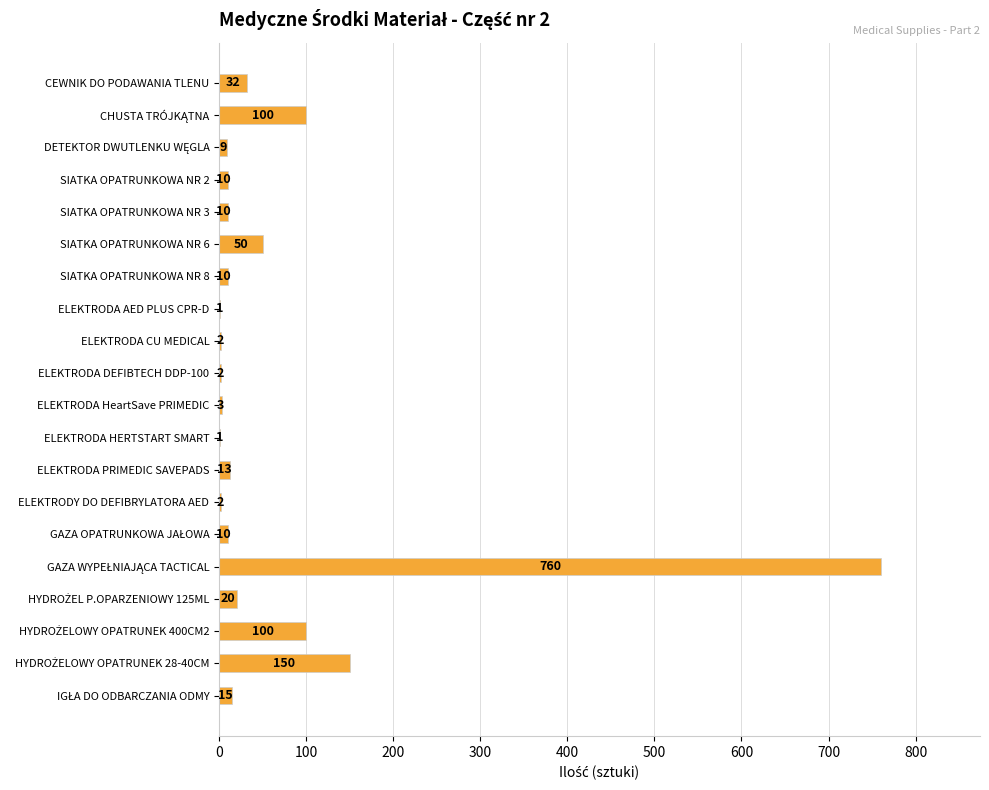

How many series are shown in this chart?

1